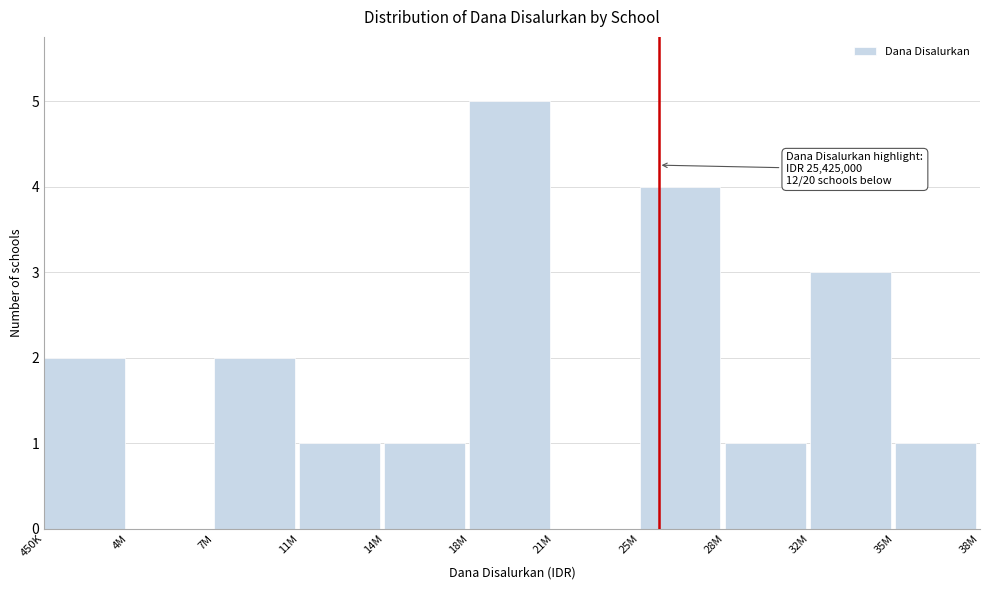

Reading right to left, what are all the values shown in this chart?

35M=1	32M=3	28M=1	25M=4	21M=0	18M=5	14M=1	11M=1	7M=2	4M=0	450K=2